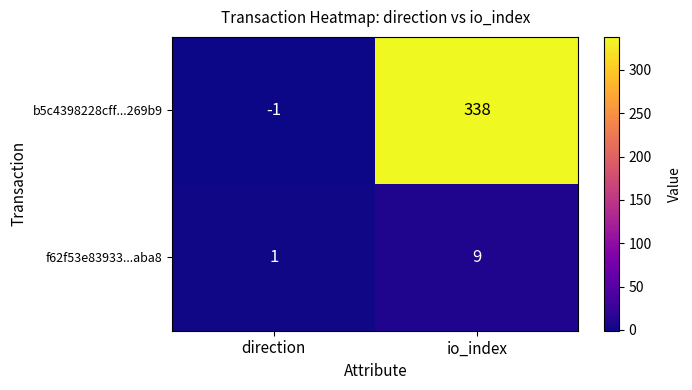

What is the total value across all series at io_index?

347